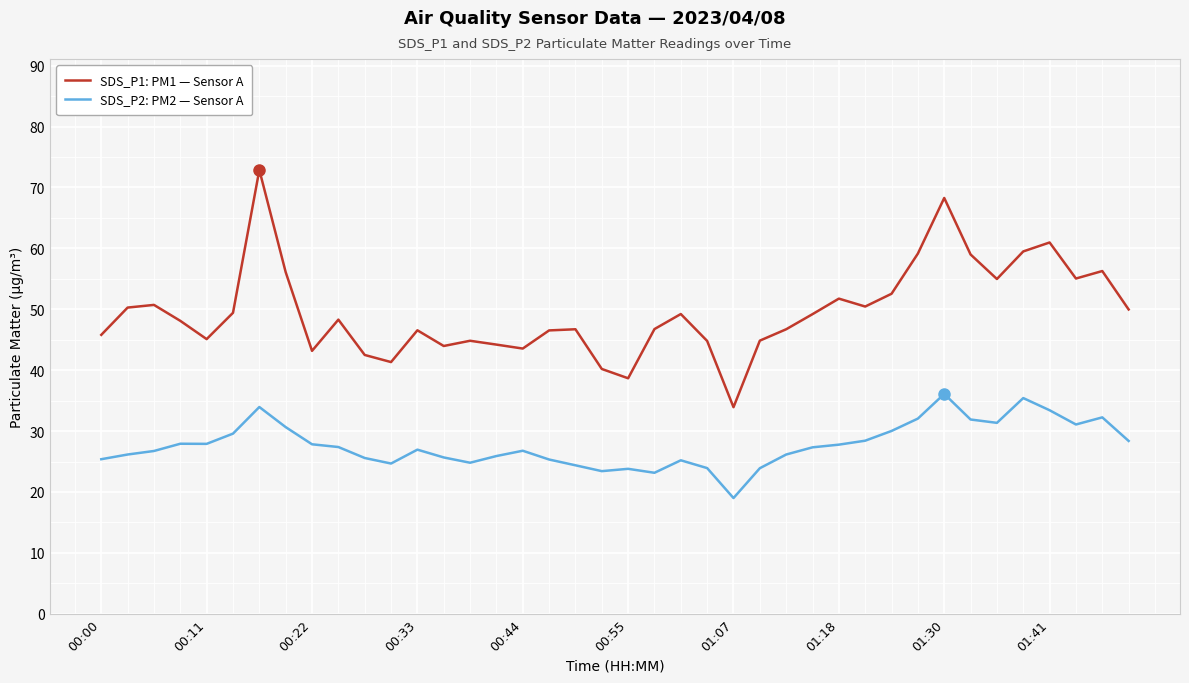

What is the difference between the maximum and minimum values in the SDS_P1: PM1 — Sensor A series?

39.0